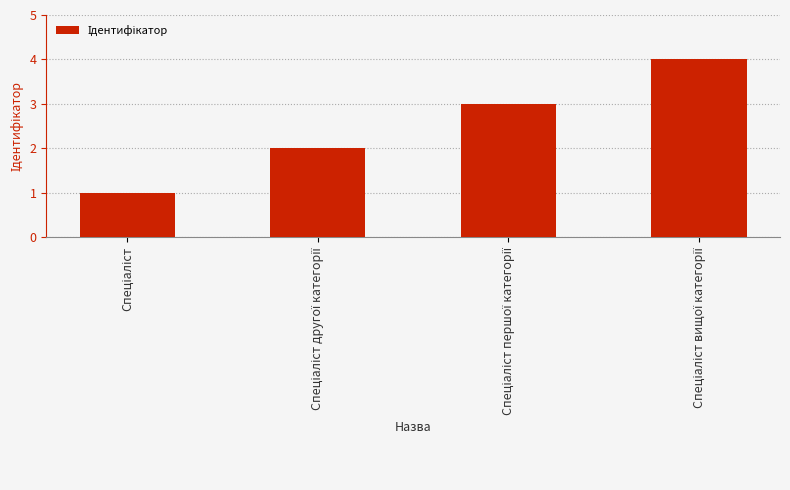

What is the greatest value displayed?

4